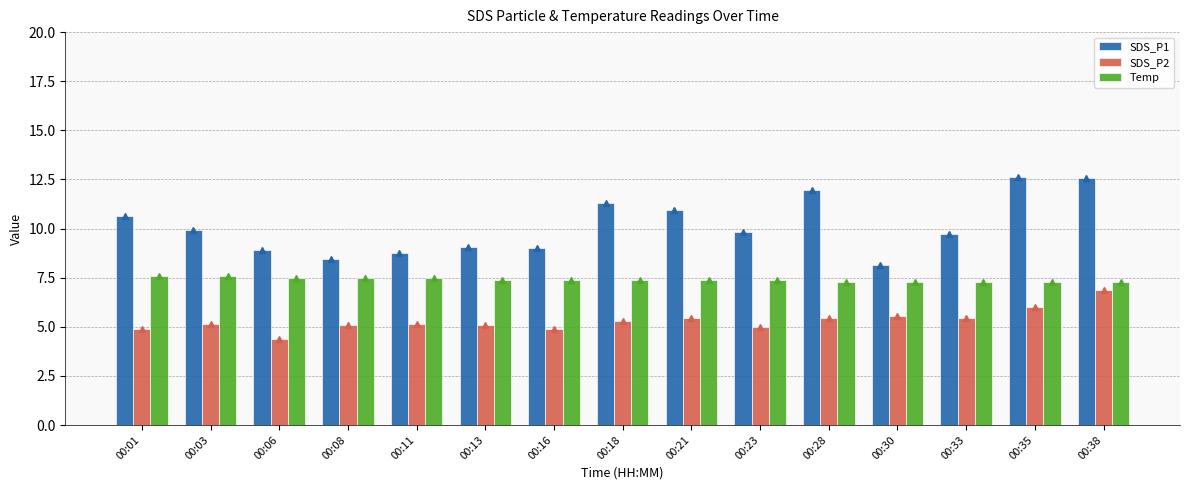

True or false: SDS_P2 has a value of 5.2 at 00:03.

True